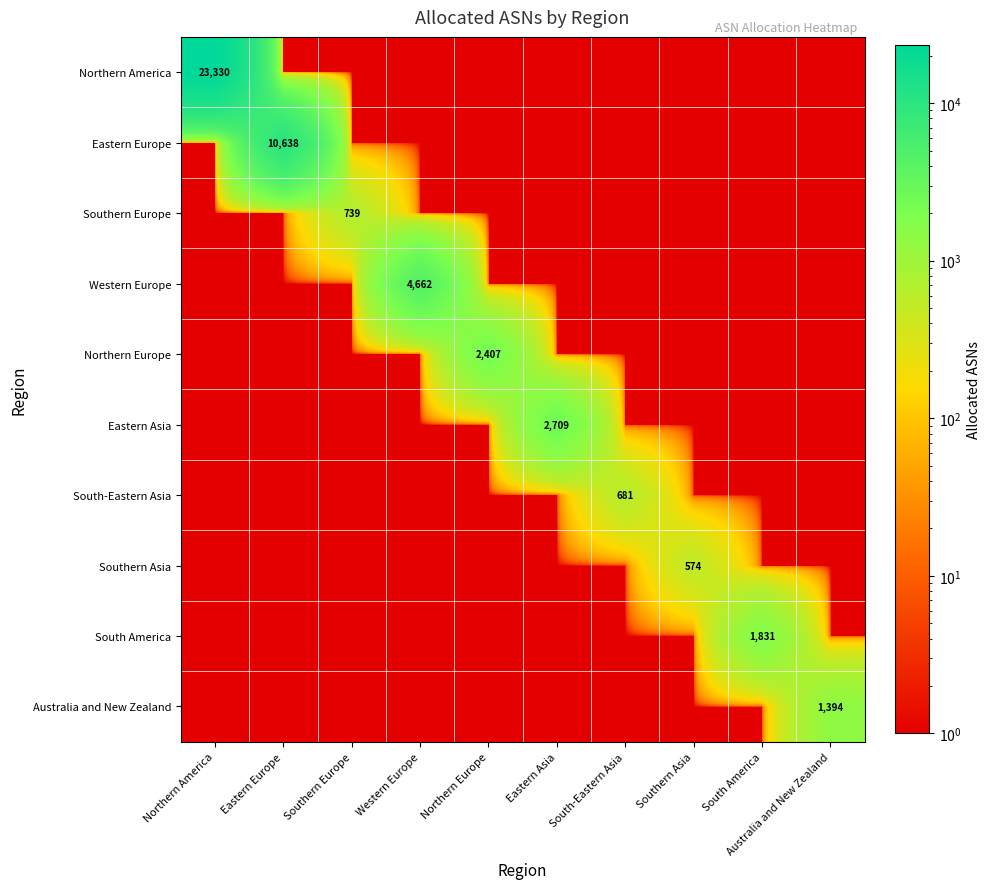

The value of Western Europe at Western Europe is 7899. True or false?

False